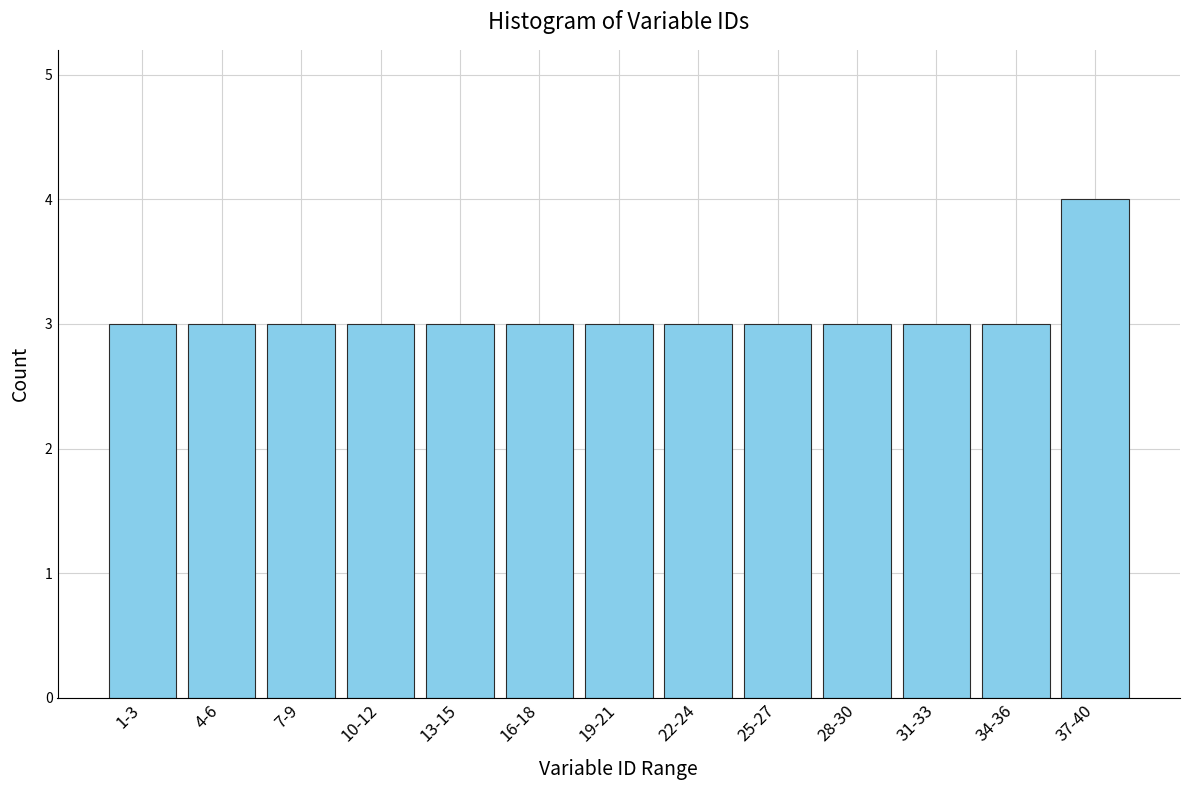

Reading left to right, extract all data points from this chart.

1-3=3	4-6=3	7-9=3	10-12=3	13-15=3	16-18=3	19-21=3	22-24=3	25-27=3	28-30=3	31-33=3	34-36=3	37-40=4